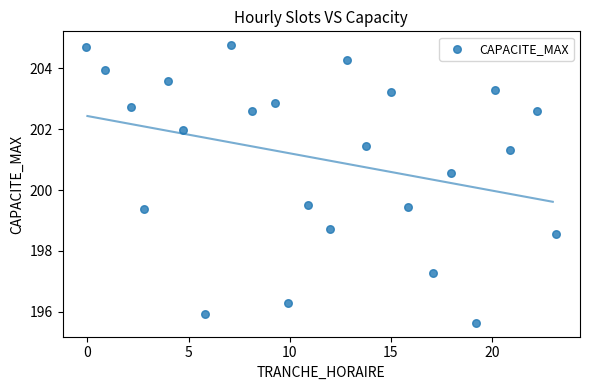

What is the range of Y values (max minus min)?

9.1